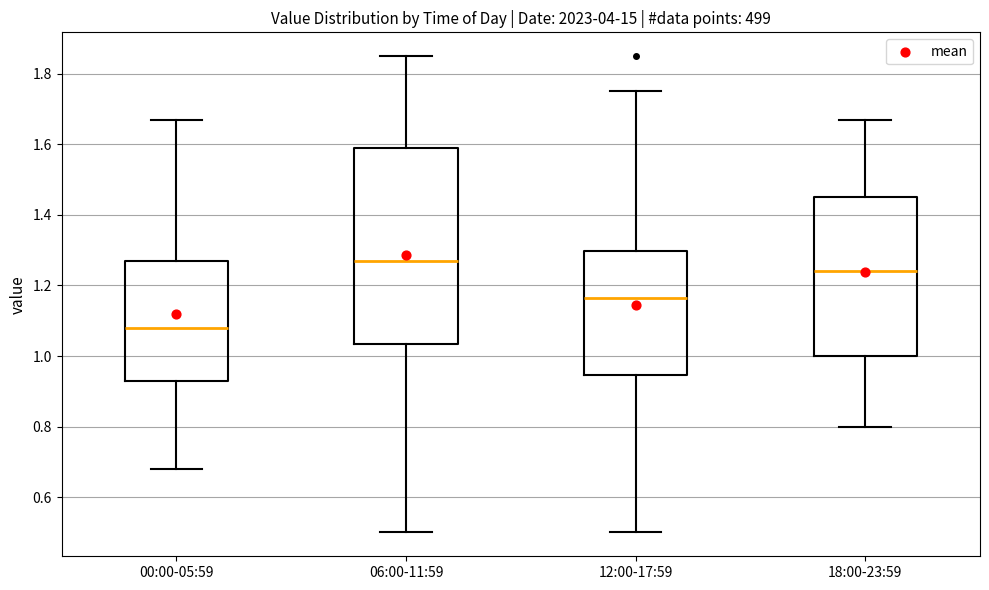

Comparing the boxes themselves (not the whiskers), which one is the tallest?

06:00-11:59